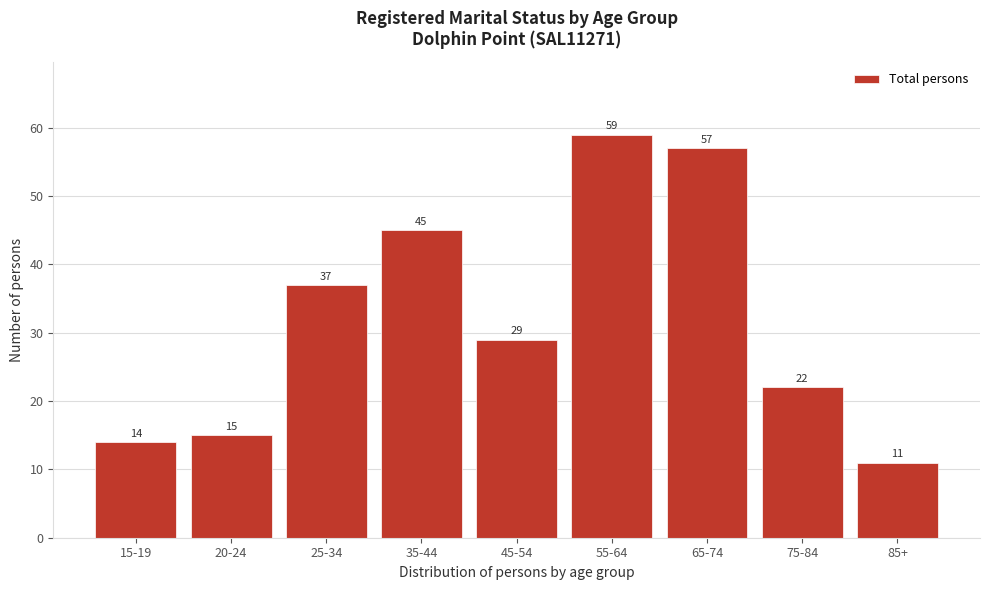

Reading right to left, what are all the values shown in this chart?

11	22	57	59	29	45	37	15	14